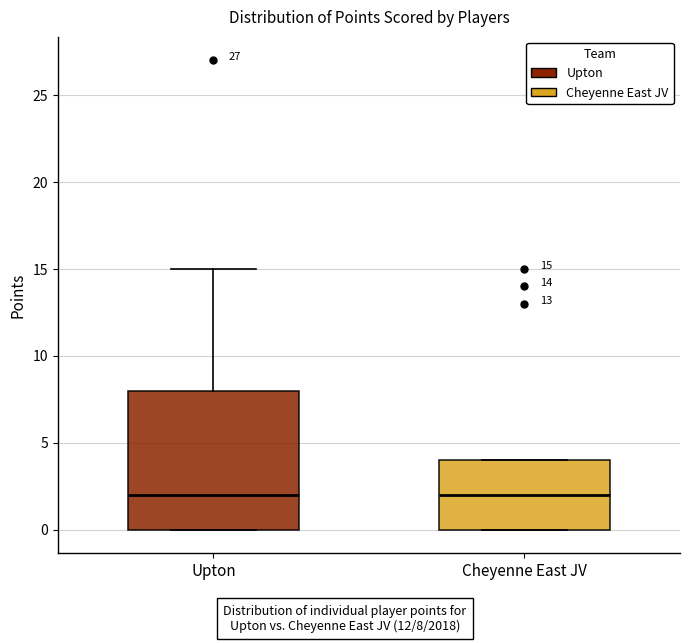

Which box is the tallest, from its lower edge to its upper edge?

Upton